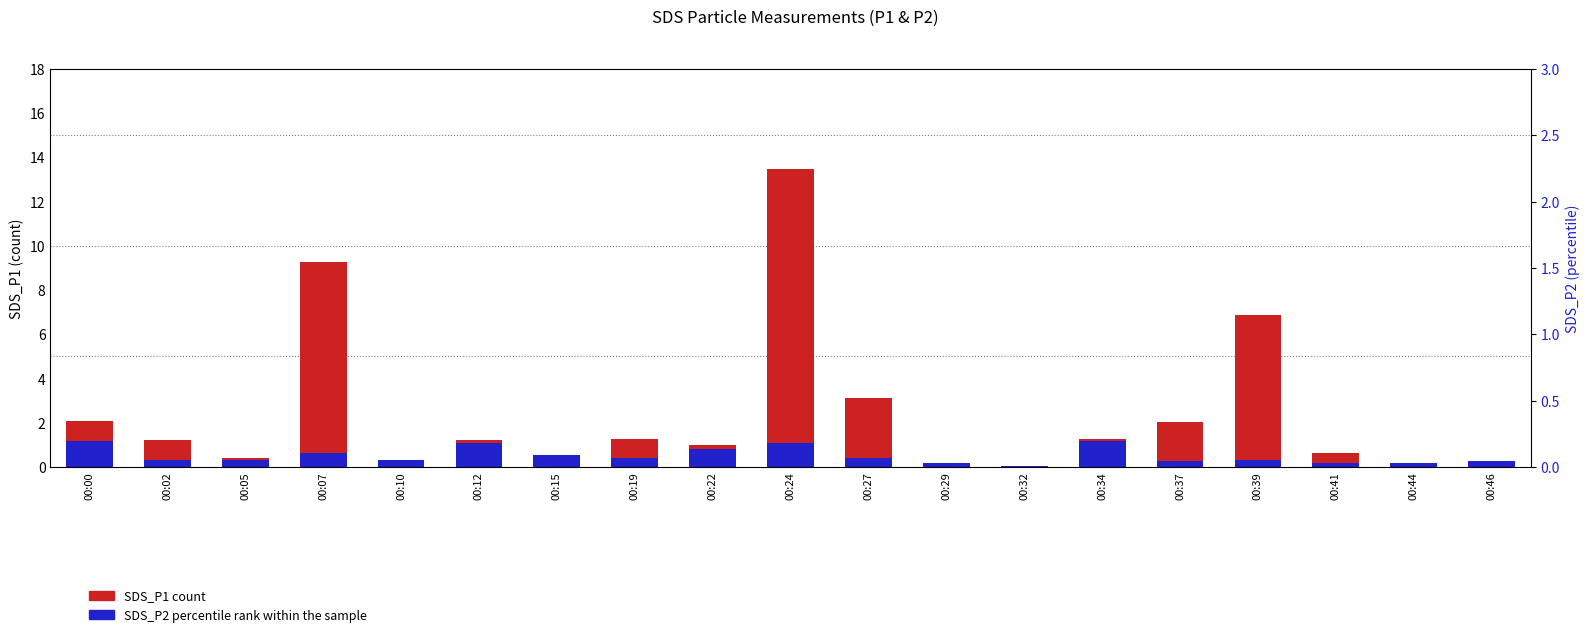

Does the chart contain any negative values?

No